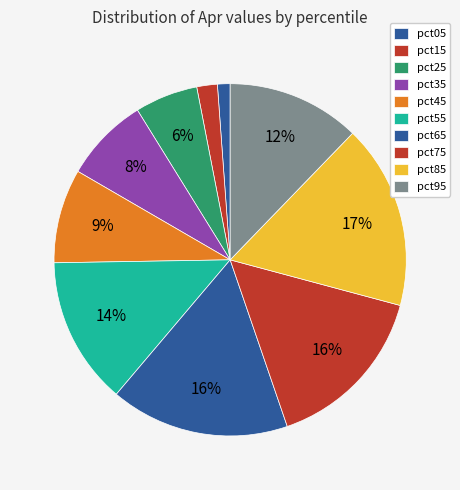

How many slices are in this pie chart?

10